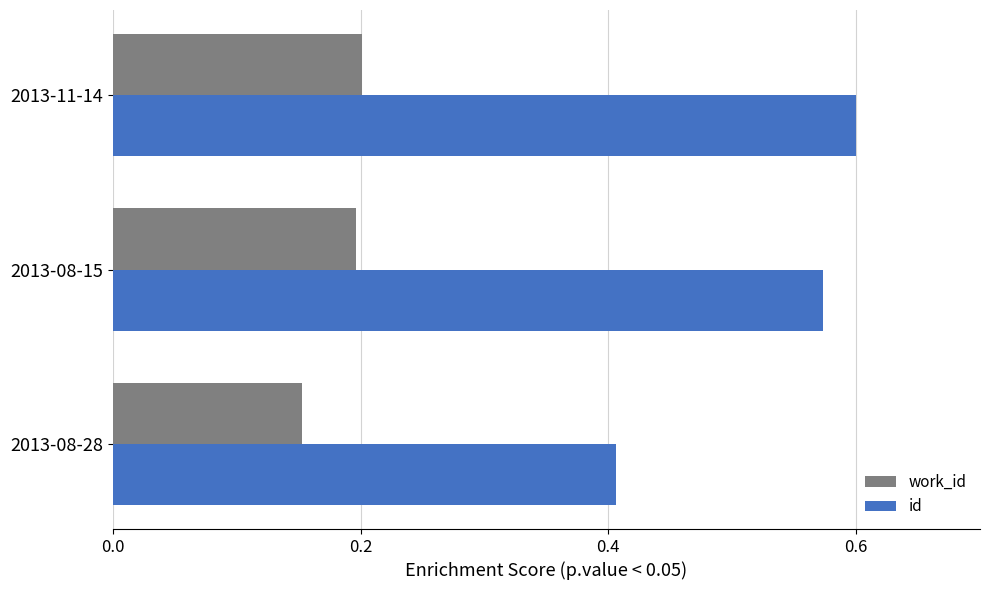

List the series in order of their peak value, highest first.

id, work_id